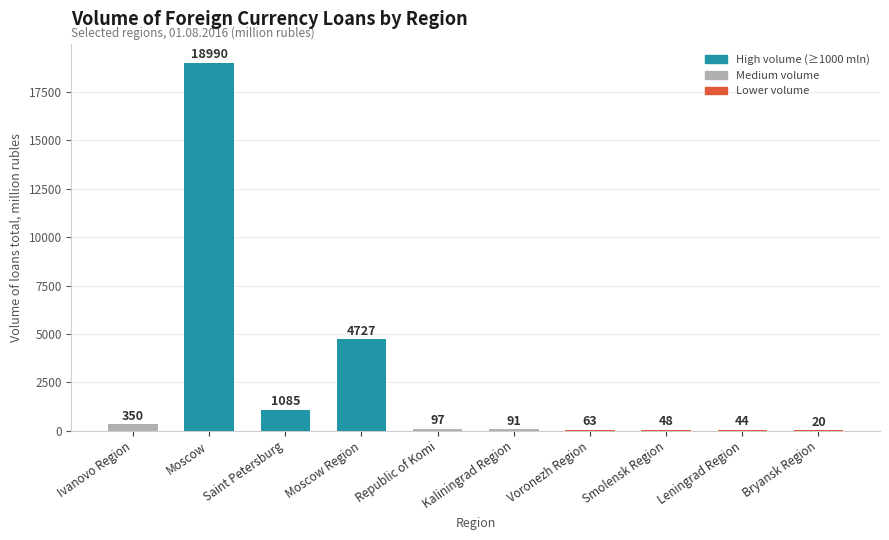

Reading right to left, what are all the values shown in this chart?

Bryansk Region=20	Leningrad Region=44	Smolensk Region=48	Voronezh Region=63	Kaliningrad Region=91	Republic of Komi=97	Moscow Region=4727	Saint Petersburg=1085	Moscow=18990	Ivanovo Region=350